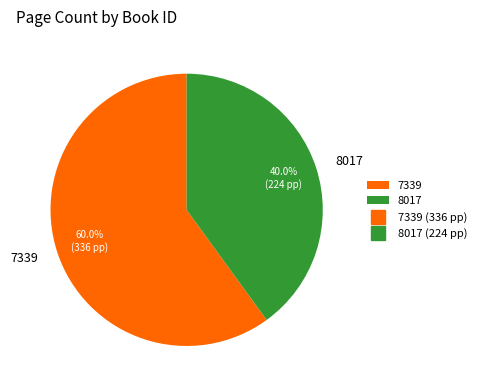

Which category has the smallest portion of the pie?

8017